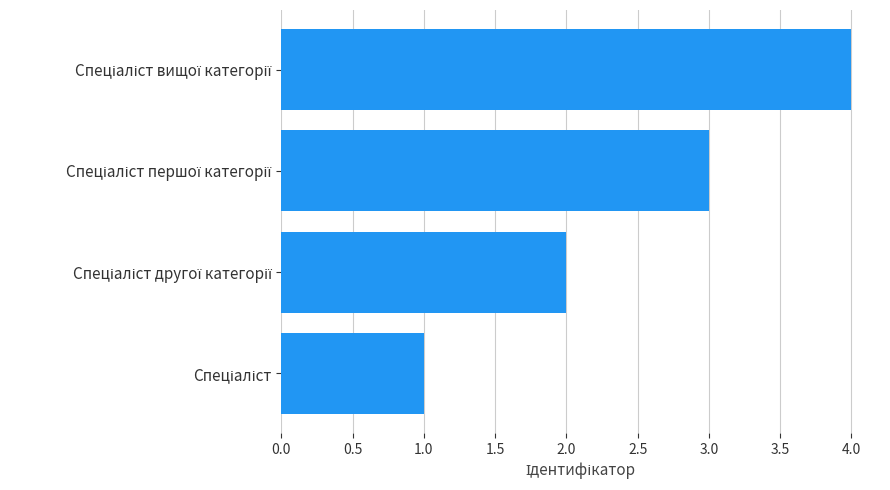

Are the bars horizontal?

Yes